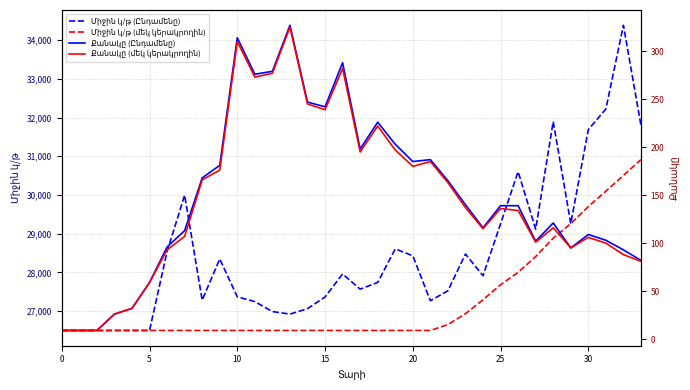

True or false: Միջին կ/թ (մեկ կերակրողին) has more than 1 points higher than both neighbors.

False